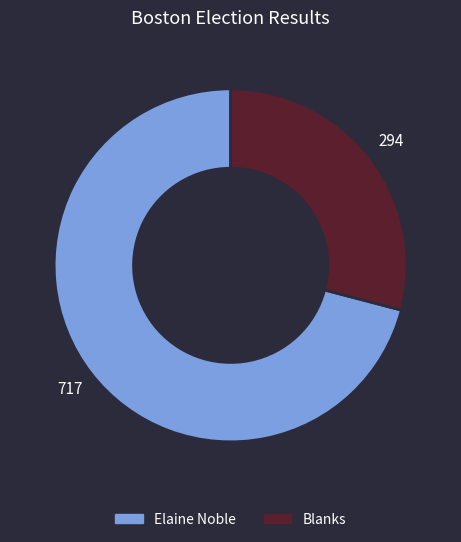

Does any single category account for the majority?

Yes